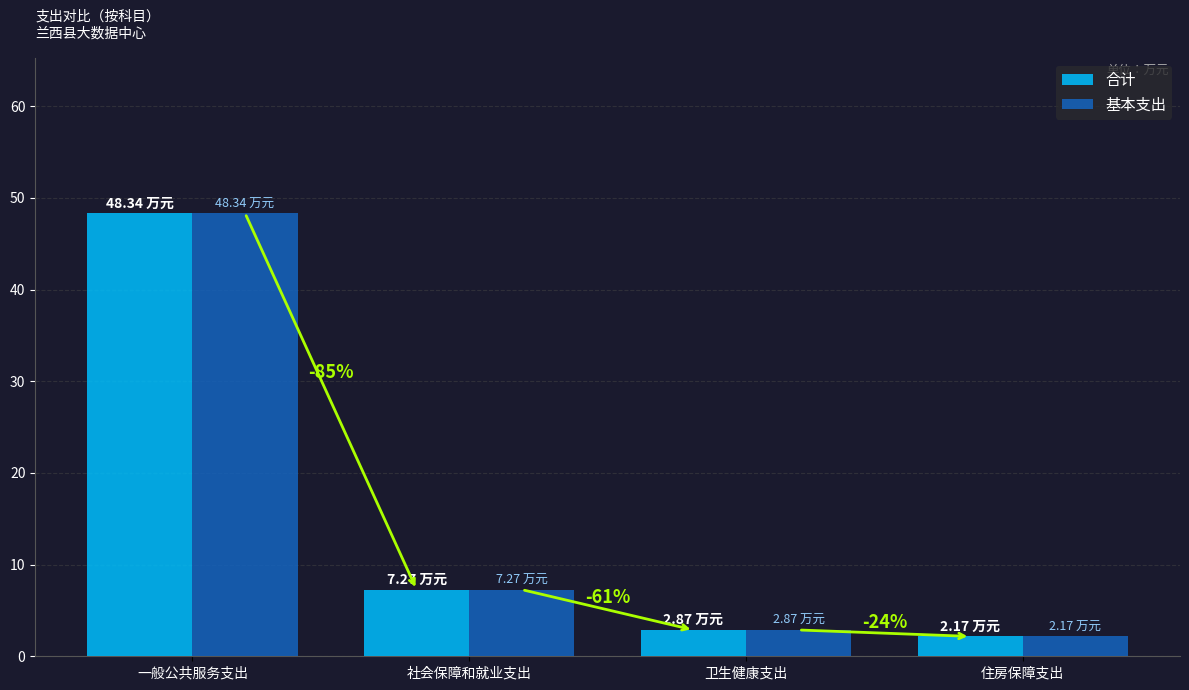

What is the label of the 3rd bar from the left?

卫生健康支出